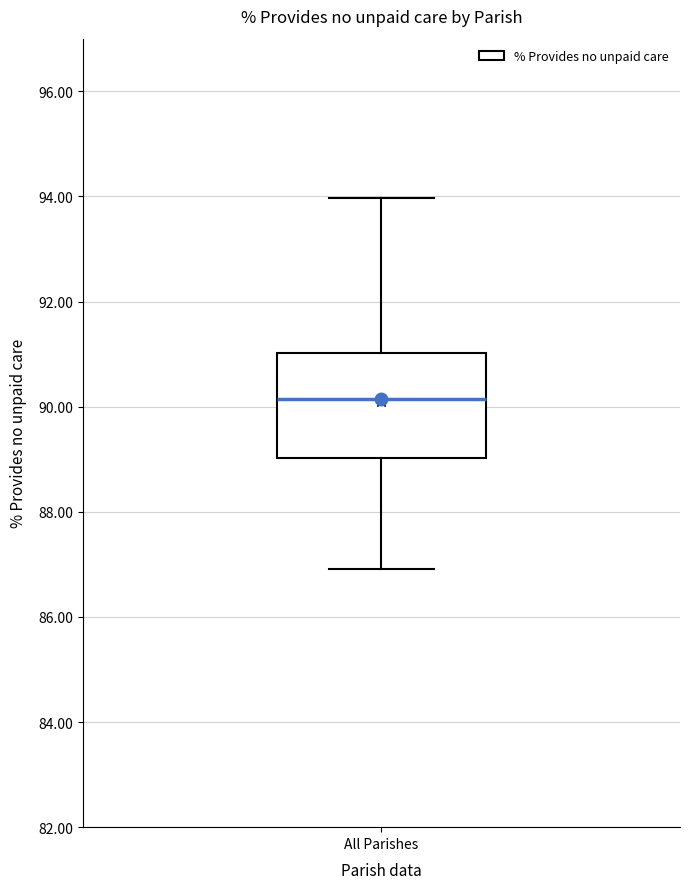

Where does the median line of the box for All Parishes sit on the y-axis? The values are not printed on the chart, so give them approximately, as read against the axis.

90.2